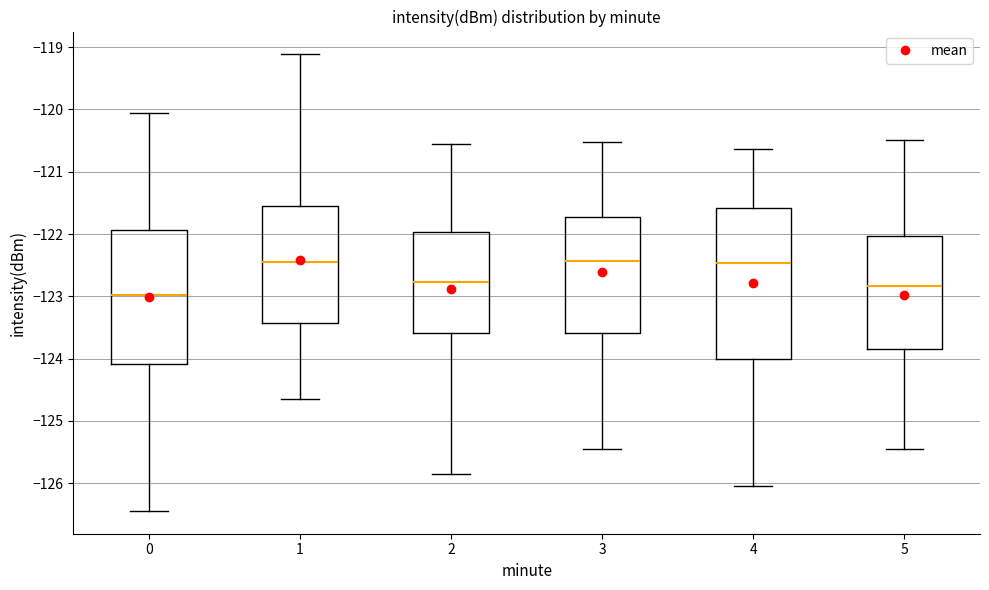

Which box is the tallest, from its lower edge to its upper edge?

4